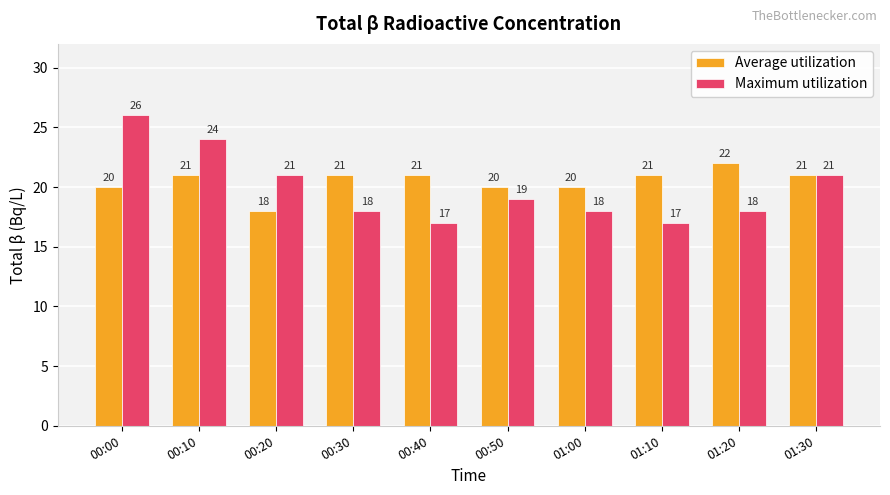

Count the number of categories in the chart.

10